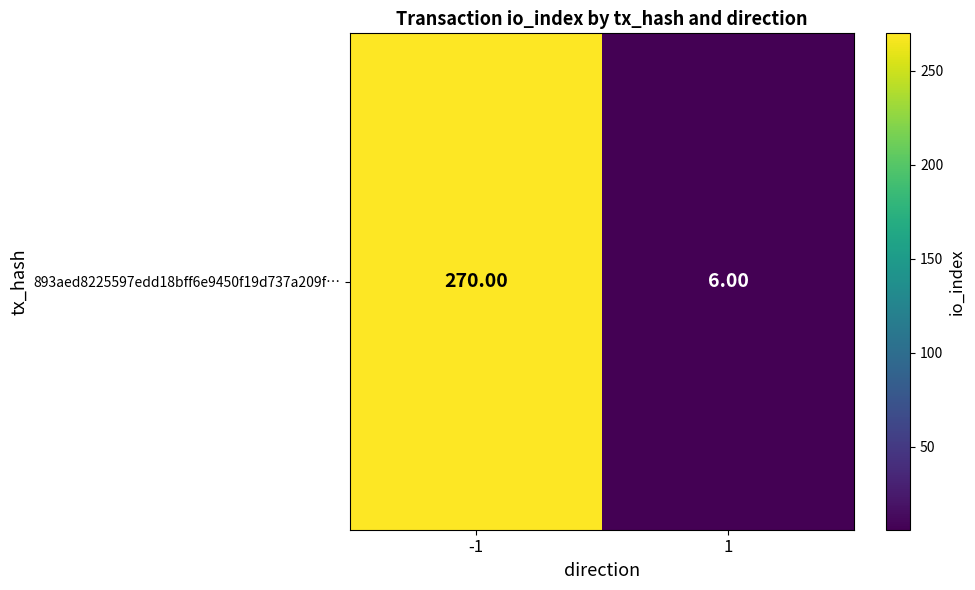

Rank the categories by value from lowest to highest.

1, -1